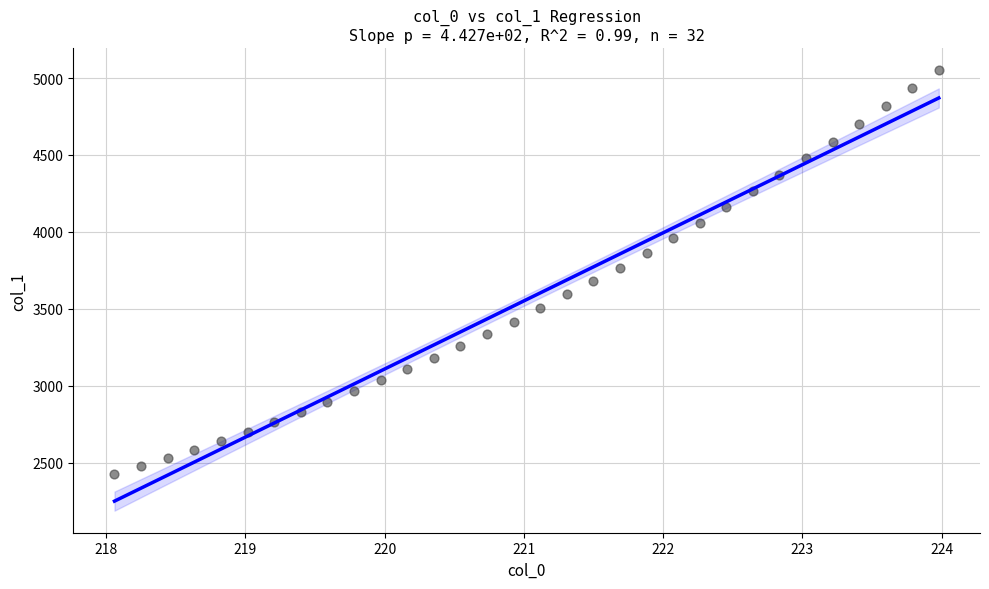

What is the range of X values (max minus min)?

5.9